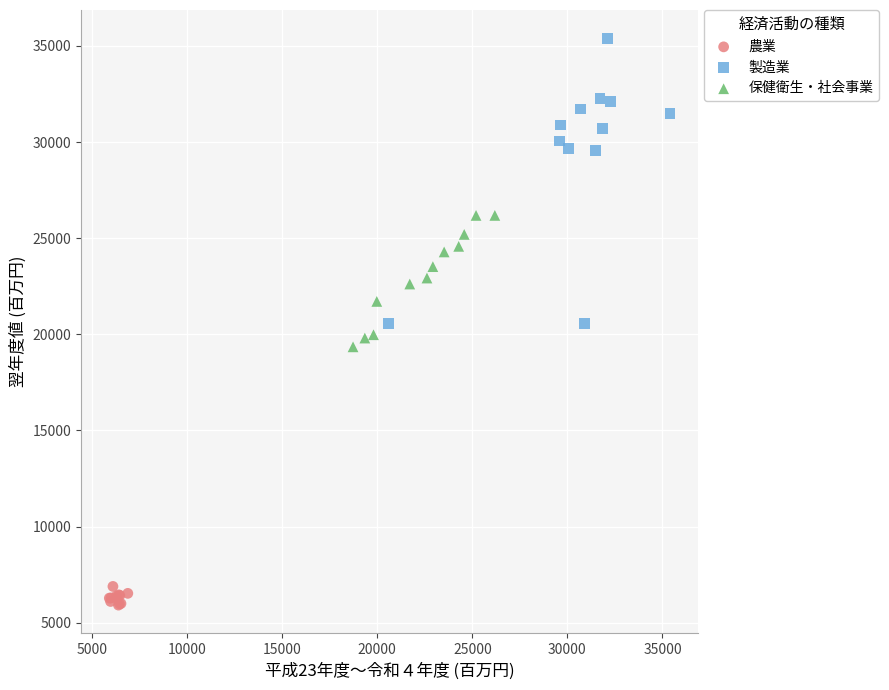

Which series has the largest Y range (max minus min)?

製造業